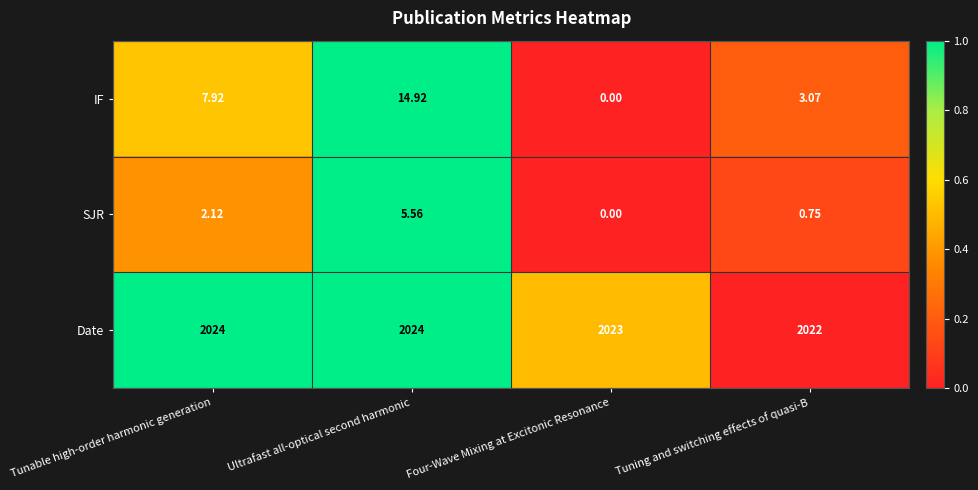

At which category is the sum across all series the highest?

Ultrafast all-optical second harmonic